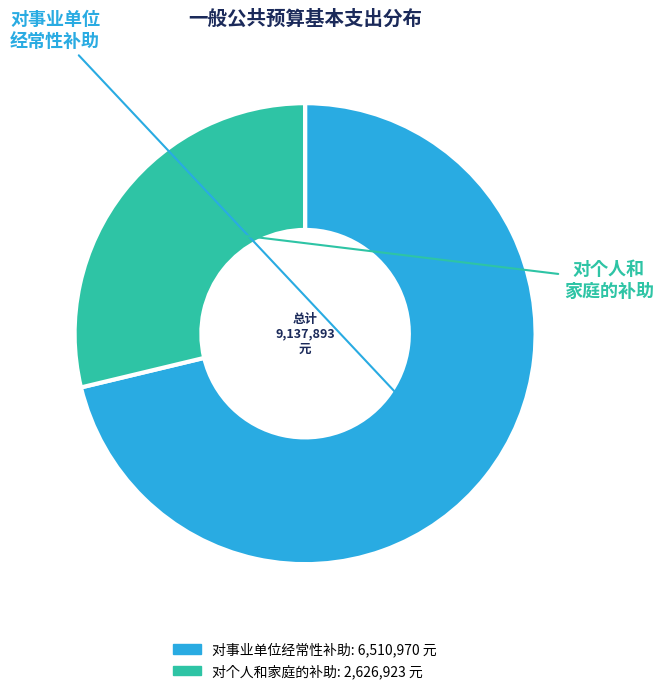

Is there a majority slice in this chart?

Yes